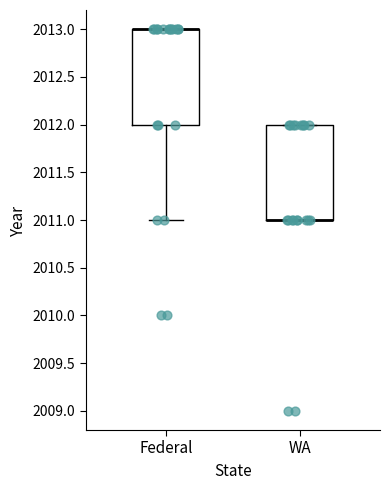

Reading left to right, read every box against the y-axis: the position of its median line, the range the box covers, and the ends of its whiskers. The values are not printed on the chart, so give them approximately, as read against the axis.

Federal: median 2013 (drawn on the box's upper edge), box 2012 to 2013, whiskers 2011 to 2013
WA: median 2011 (drawn on the box's lower edge), box 2011 to 2012, whiskers 2011 to 2012